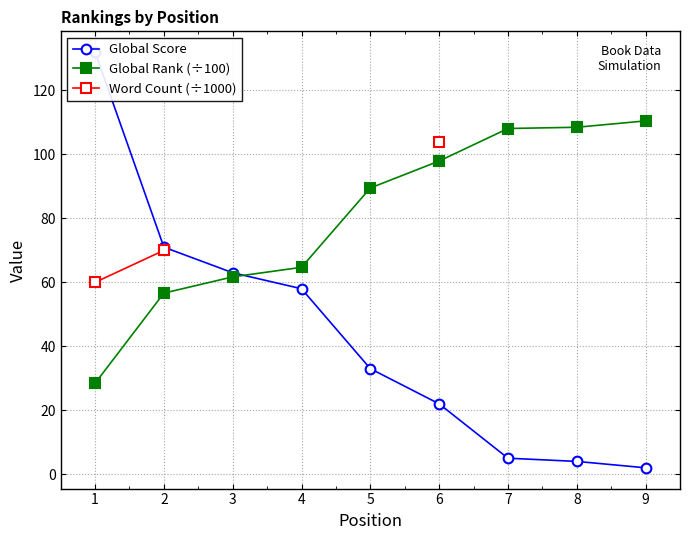

What is the value of the Global Rank (÷100) point at the 8th from the left?

108.5